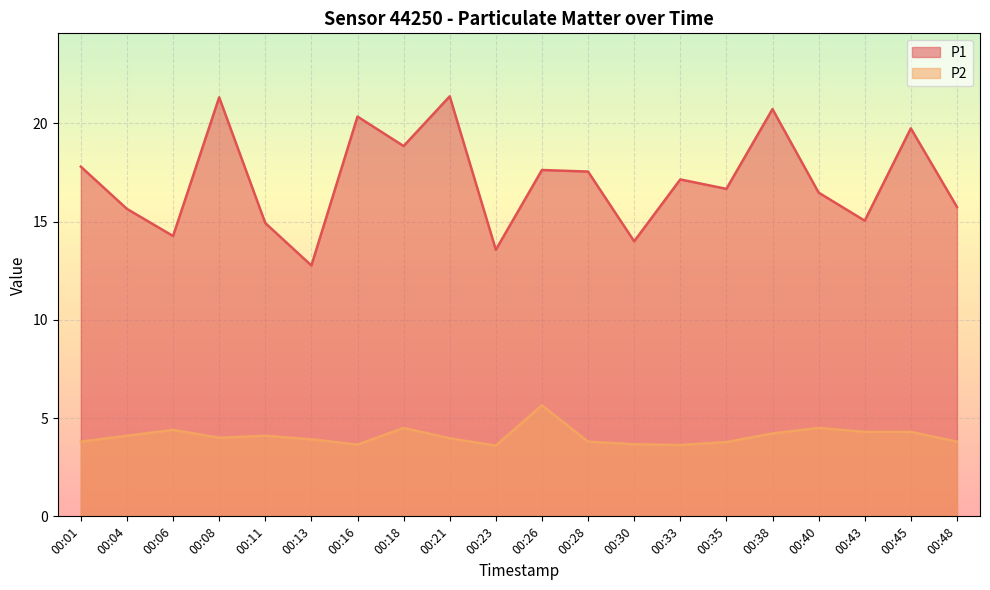

At which label is P2 closest to 4?

00:08